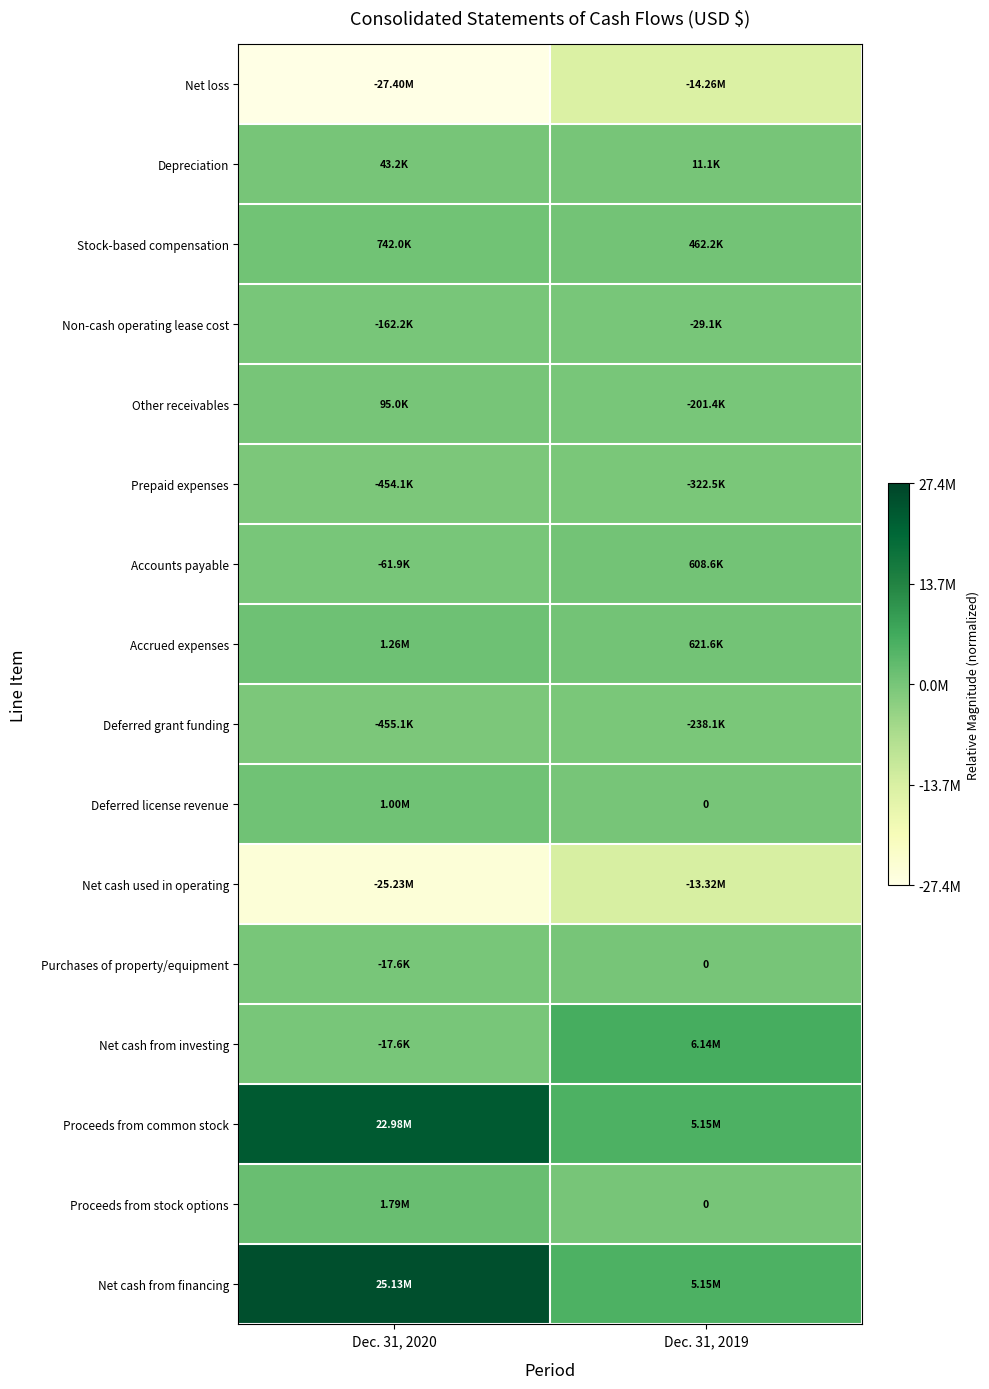

Which series has the widest spread of values?

Net cash from financing